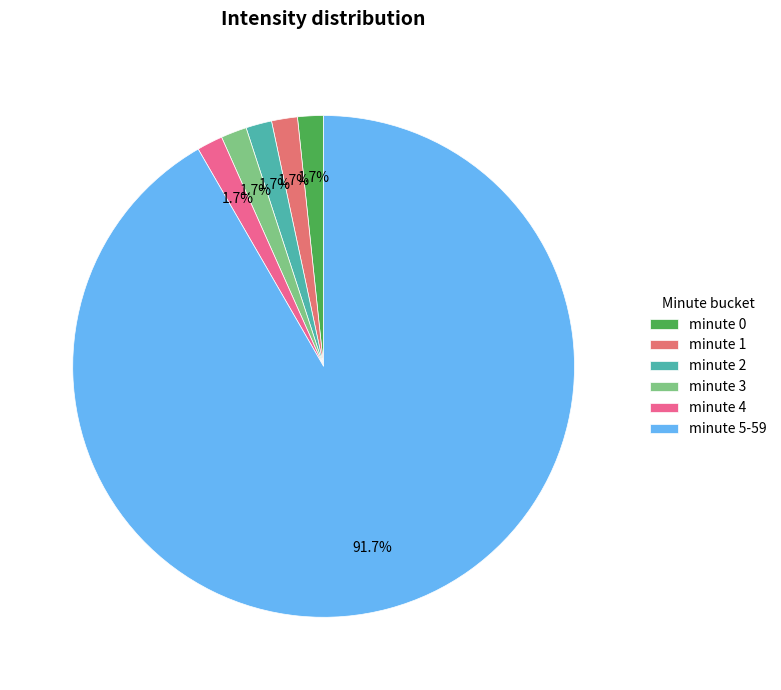

How many slices are in this pie chart?

6